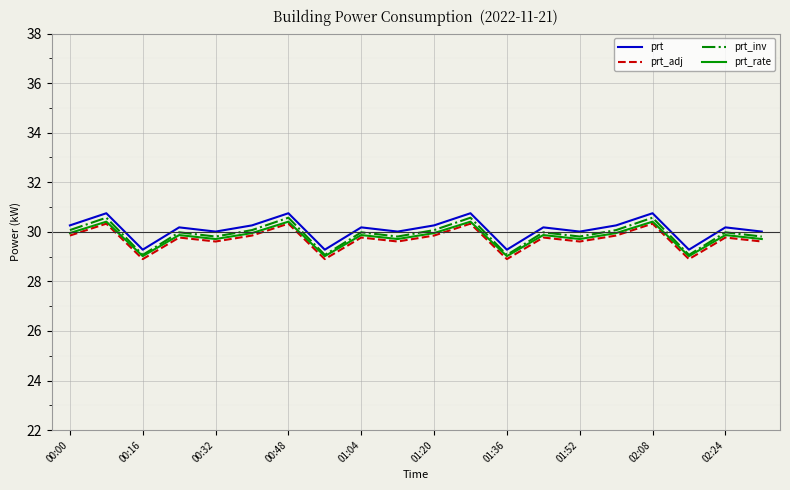

Which series has the largest range (max minus min)?

prt_inv